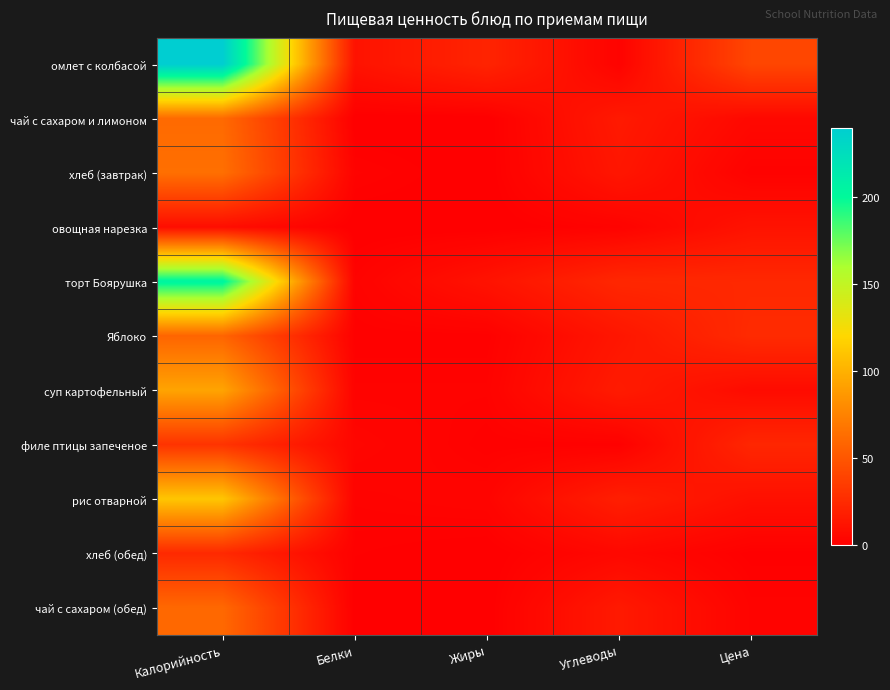

Between Жиры and Белки, which is larger?

Жиры